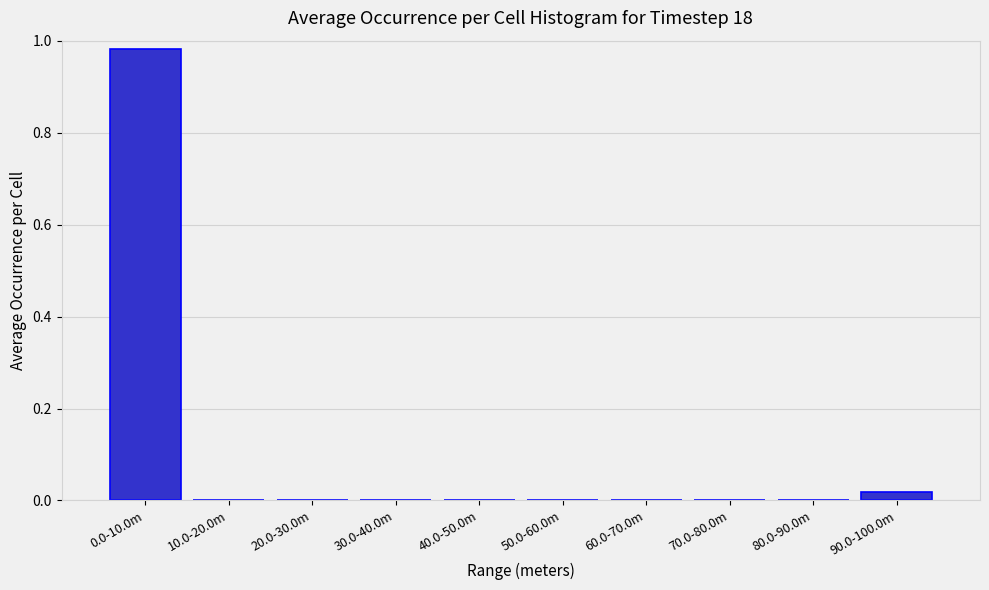

The value at 20.0-30.0m is -0.6. True or false?

False